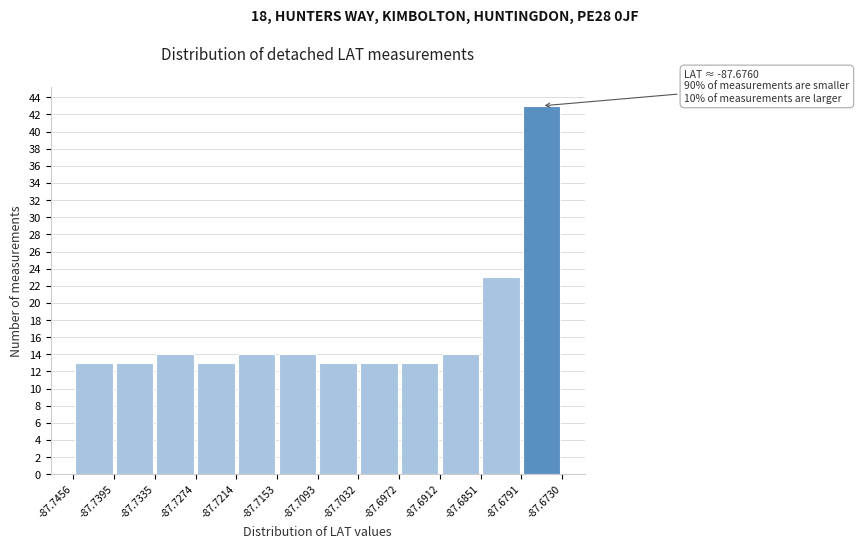

Which range on the x-axis has the tallest bar?

-87.6791 to -87.6730